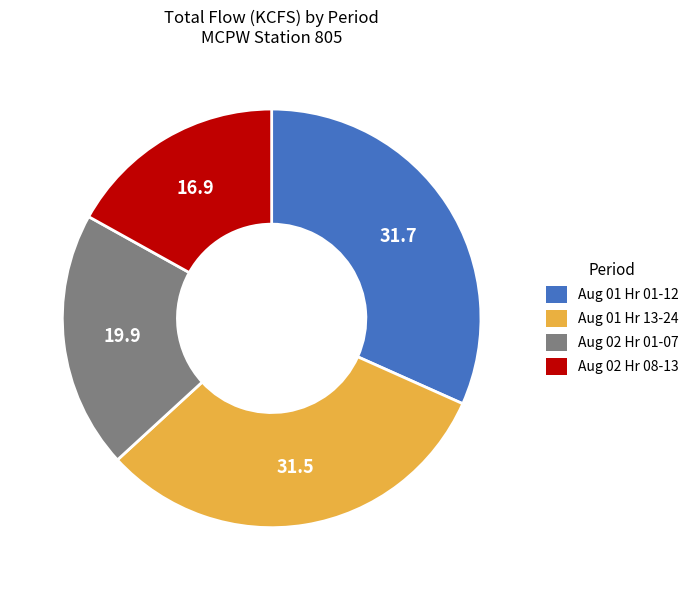

Between Aug 01 Hr 01-12 and Aug 02 Hr 08-13, which is larger?

Aug 01 Hr 01-12